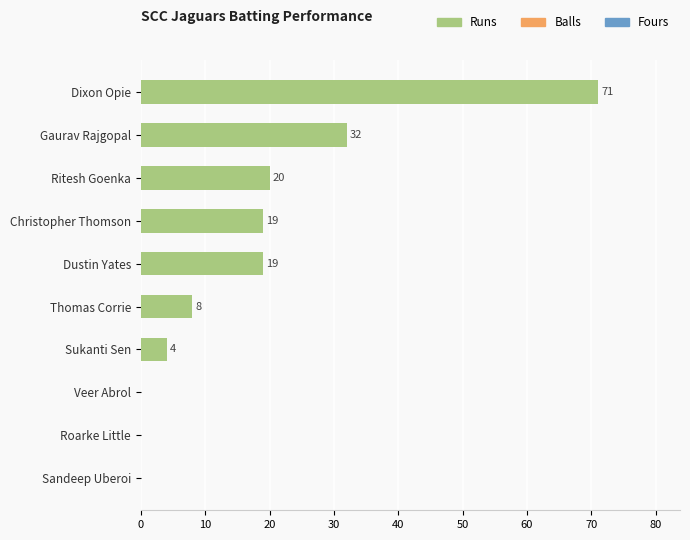

What is the greatest value displayed?

71